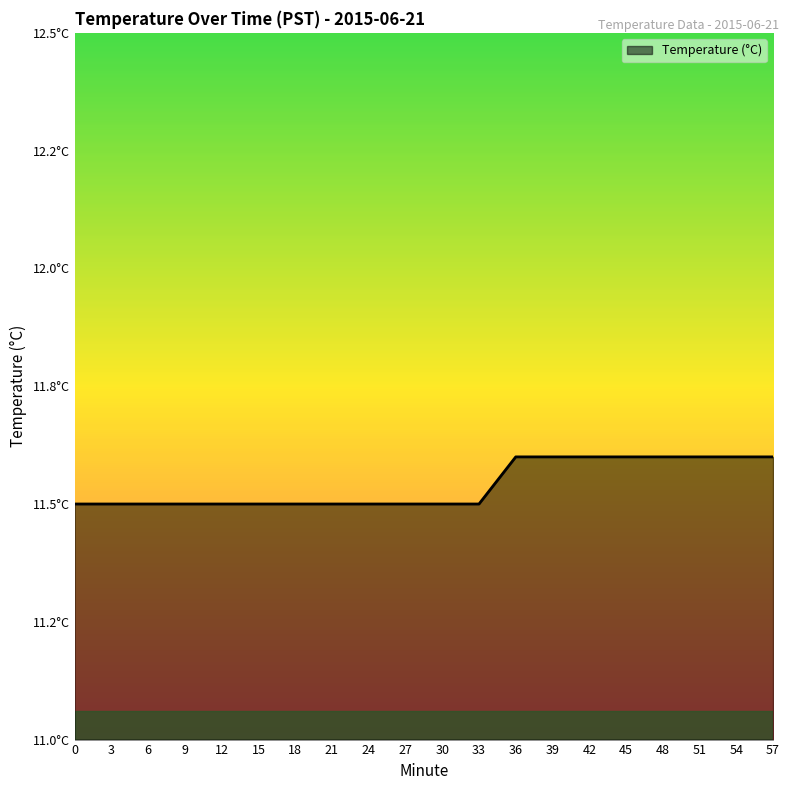

Reading right to left, extract all data points from this chart.

11.6	11.6	11.6	11.6	11.6	11.6	11.6	11.6	11.5	11.5	11.5	11.5	11.5	11.5	11.5	11.5	11.5	11.5	11.5	11.5